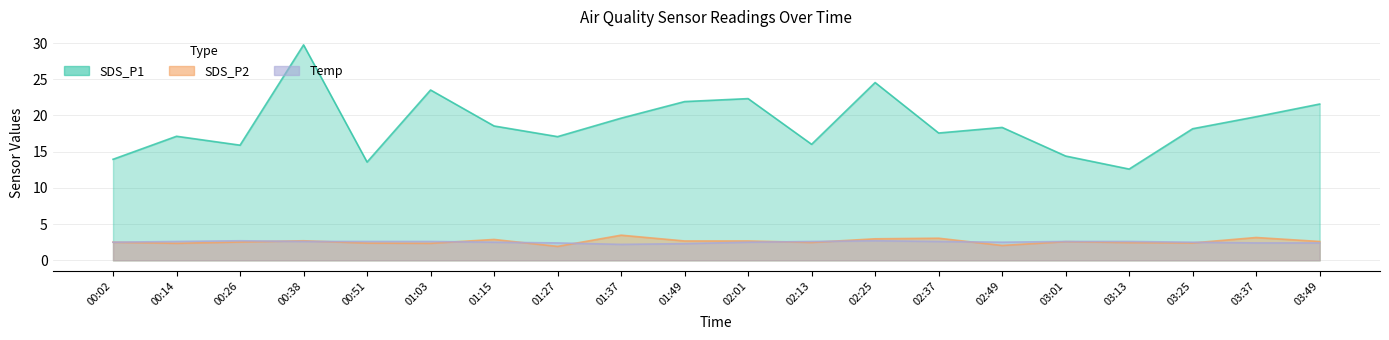

What is the difference between the maximum and minimum values in the SDS_P1 series?

17.1